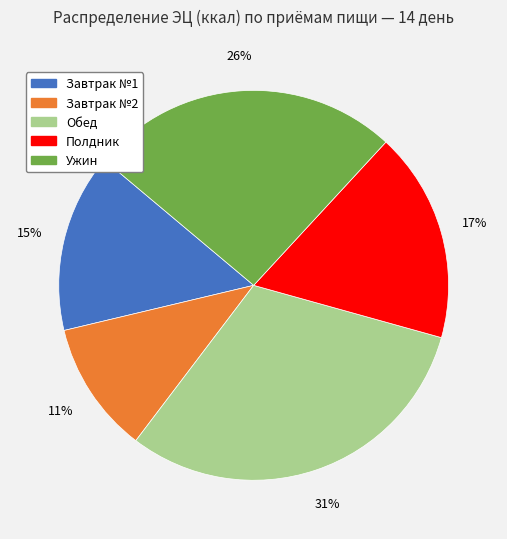

To the nearest percent, what is the combined percentage of Полдник and Обед?

48%